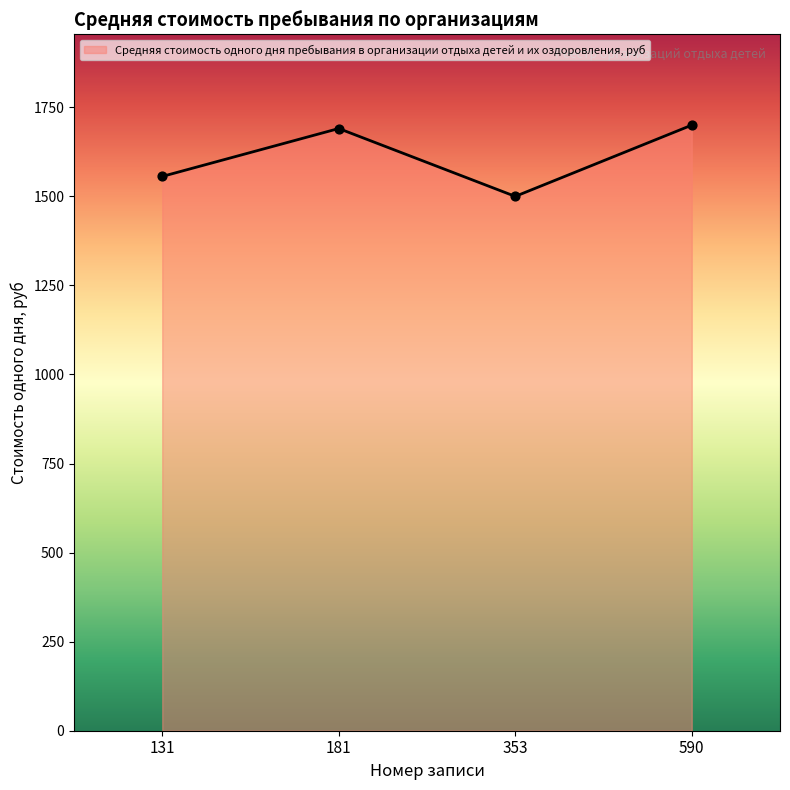

What is the ratio of the value at 131 to the value at 181?

0.9